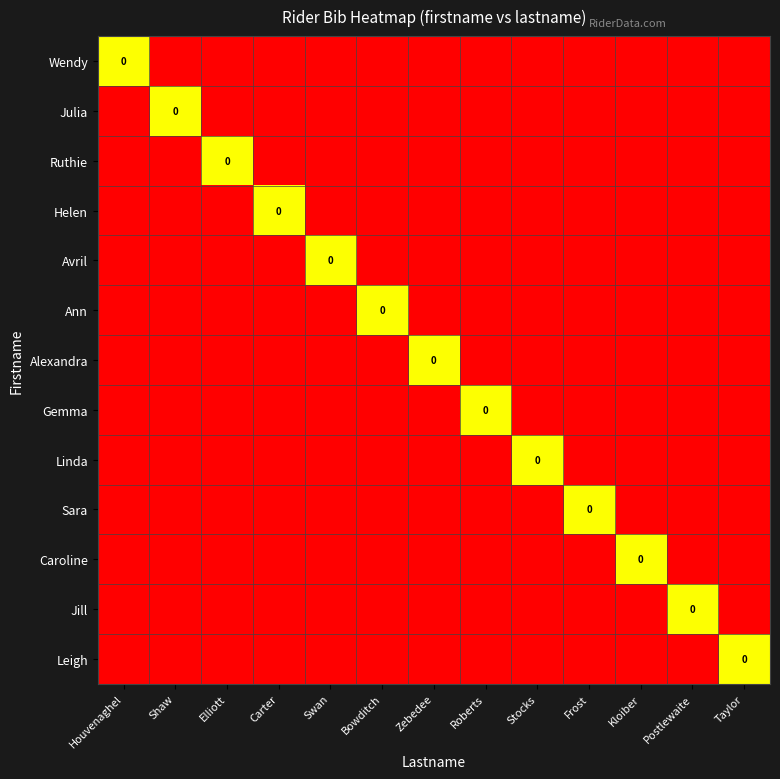

True or false: Leigh has a value of -1 at Stocks.

True